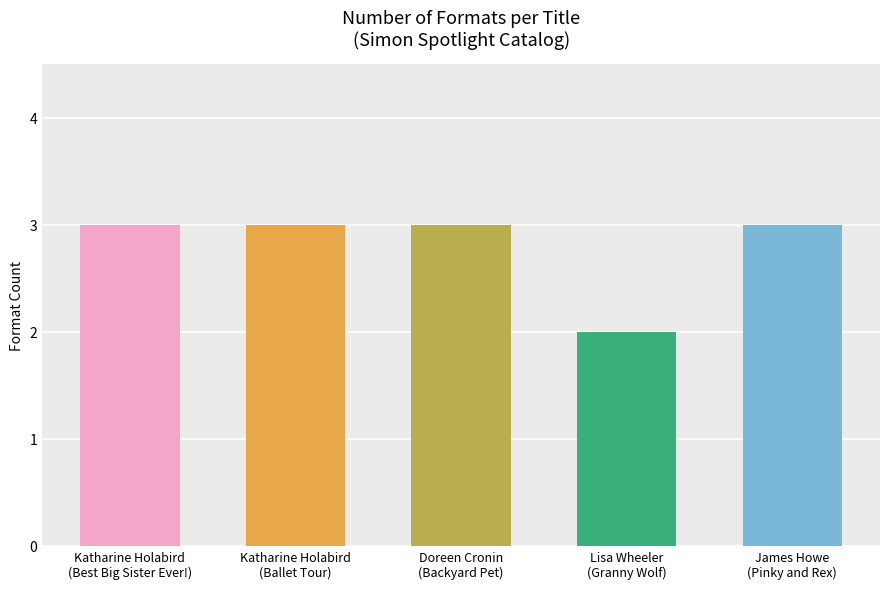

Approximately how many times larger is the value at Katharine Holabird
(Best Big Sister Ever!) compared to James Howe
(Pinky and Rex)?

1.0